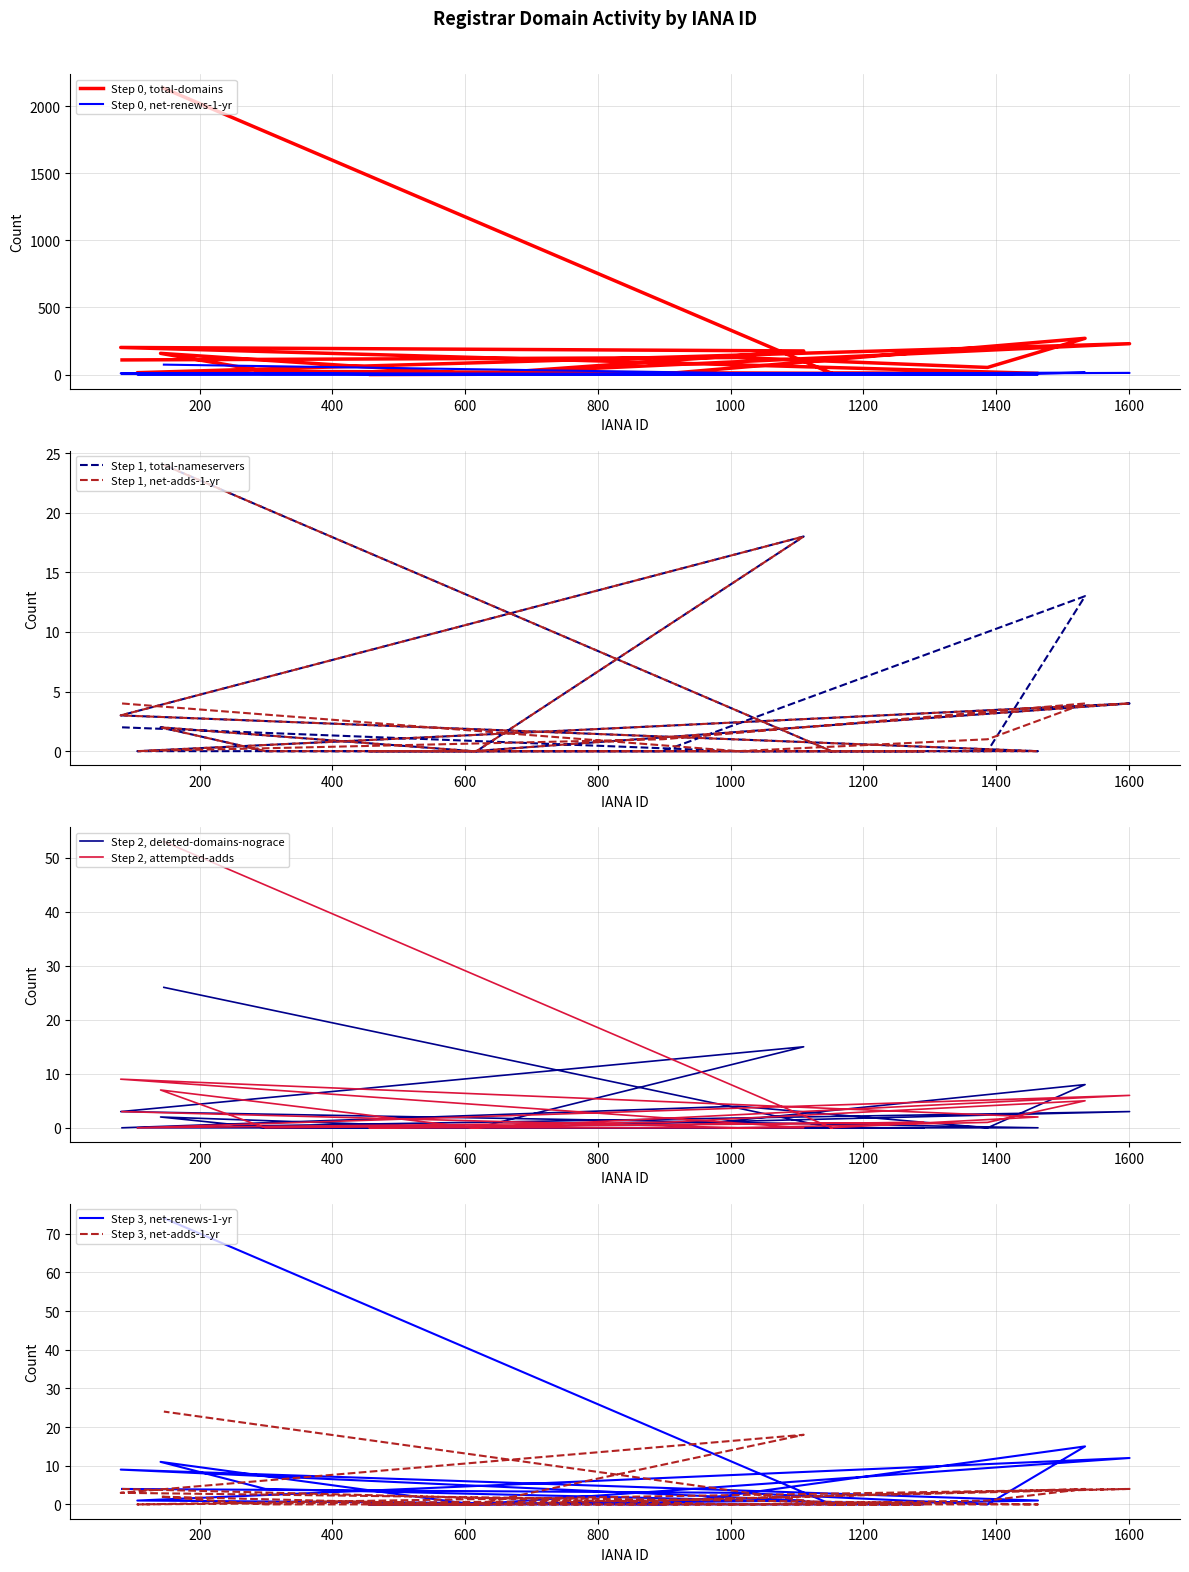

What value does the total-domains series have at 83, to the nearest 100?

100